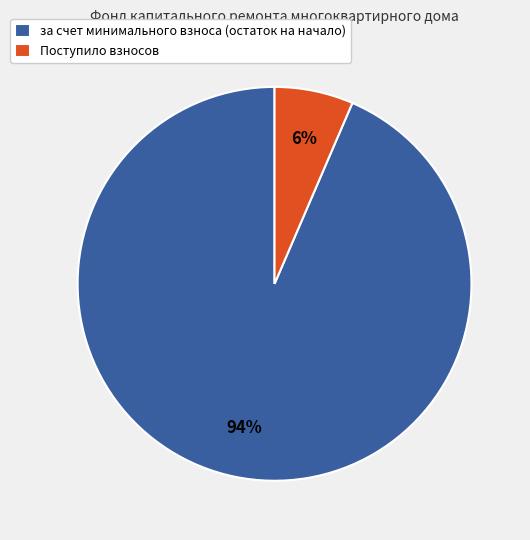

To the nearest percent, what is the combined percentage of за счет минимального взноса (остаток на начало) and Поступило взносов?

100%